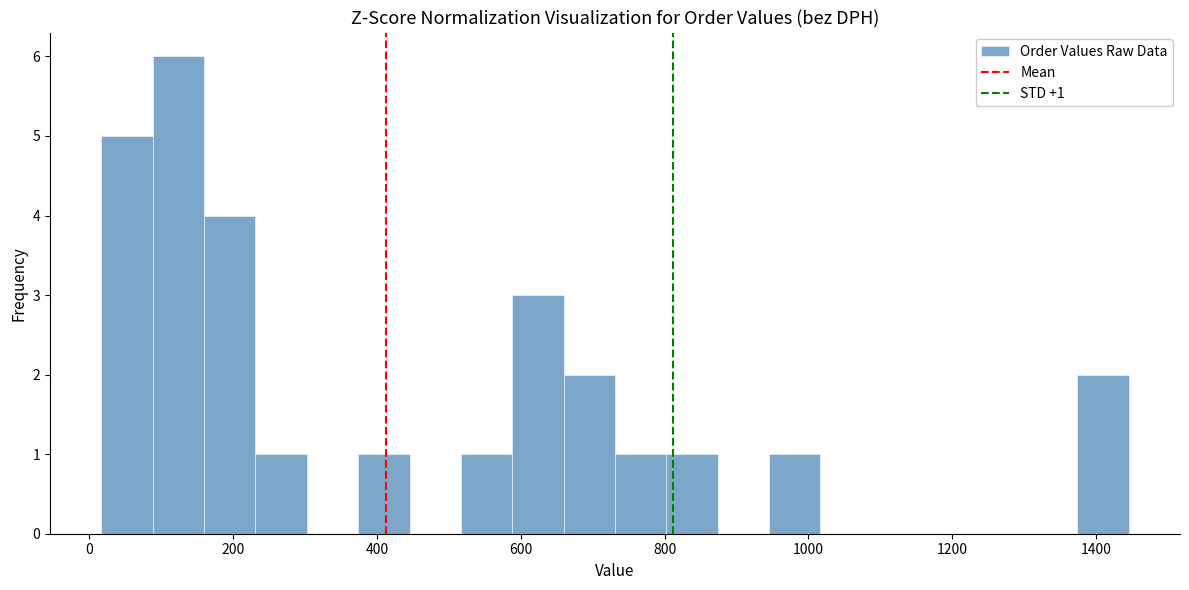

Read against the x-axis, roughly where is the centre of the tallest bar?

120